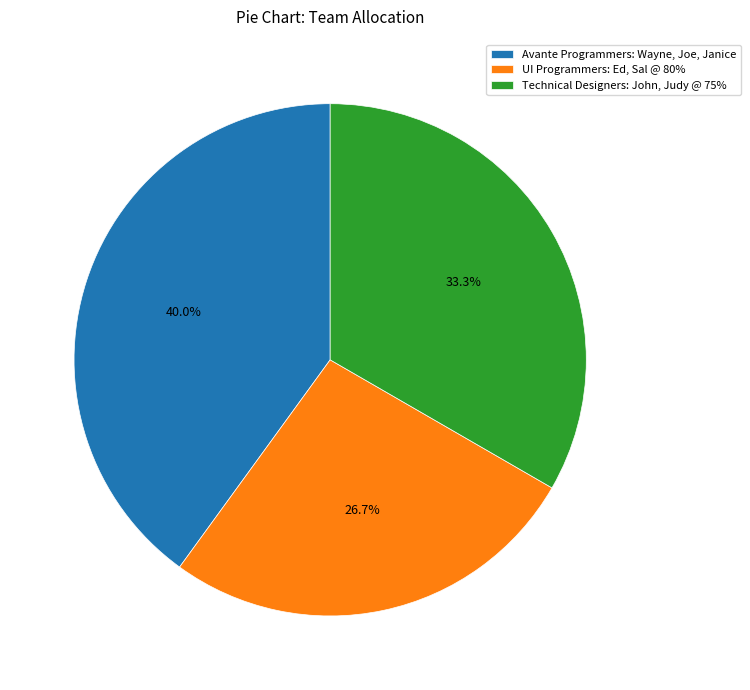

To the nearest percent, what is the combined percentage of UI Programmers: Ed, Sal @ 80% and Technical Designers: John, Judy @ 75%?

60%